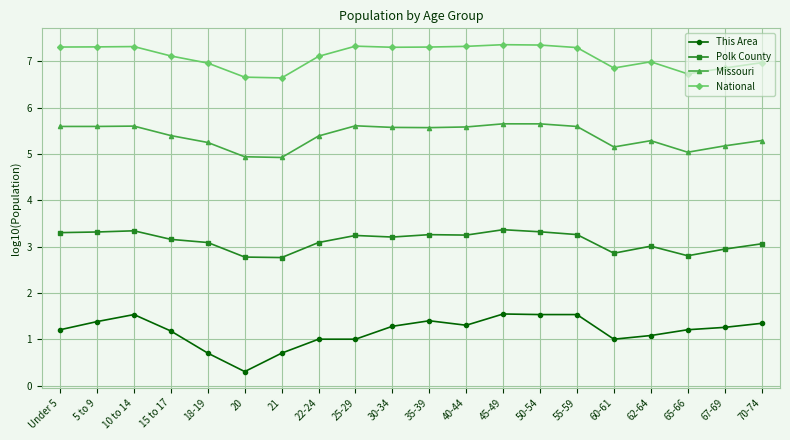

Which series changed the most between 20 and 45-49?

This Area